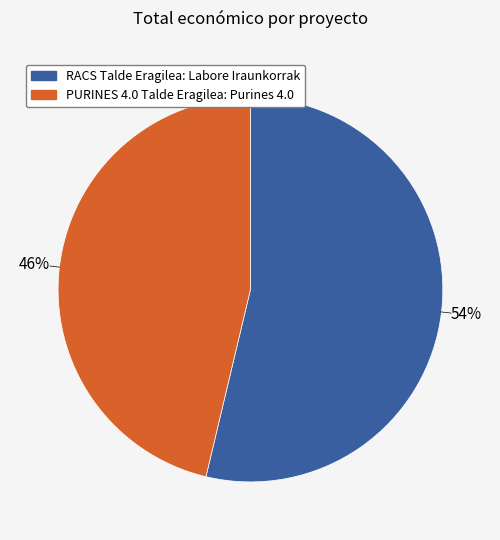

Is the sum of RACS Talde Eragilea: Labore Iraunkorrak and PURINES 4.0 Talde Eragilea: Purines 4.0 greater than half?

Yes